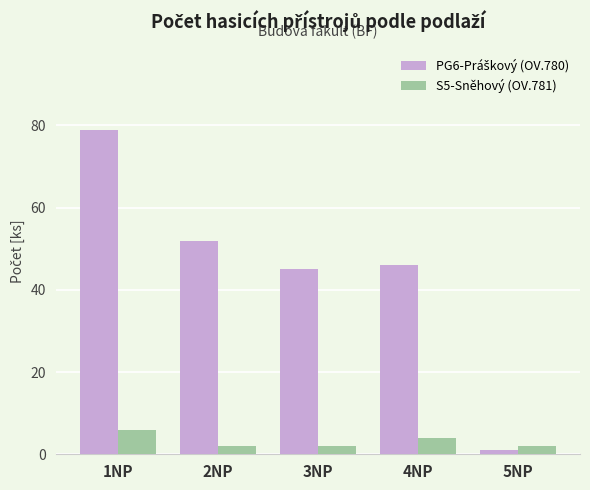

Count the S5-Sněhový (OV.781) values in the range 2 to 4.

4